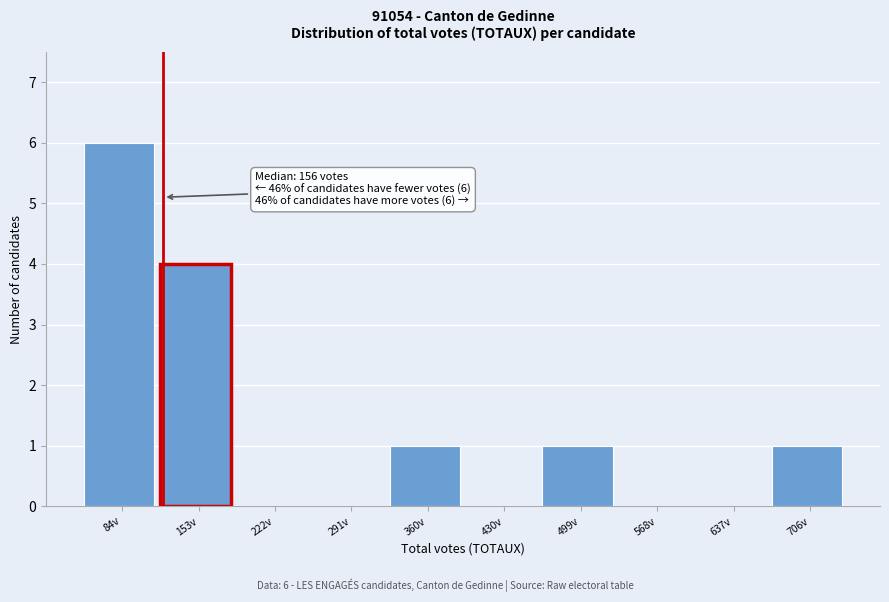

Reading left to right, extract all data points from this chart.

84v=6	153v=4	222v=0	291v=0	360v=1	430v=0	499v=1	568v=0	637v=0	706v=1